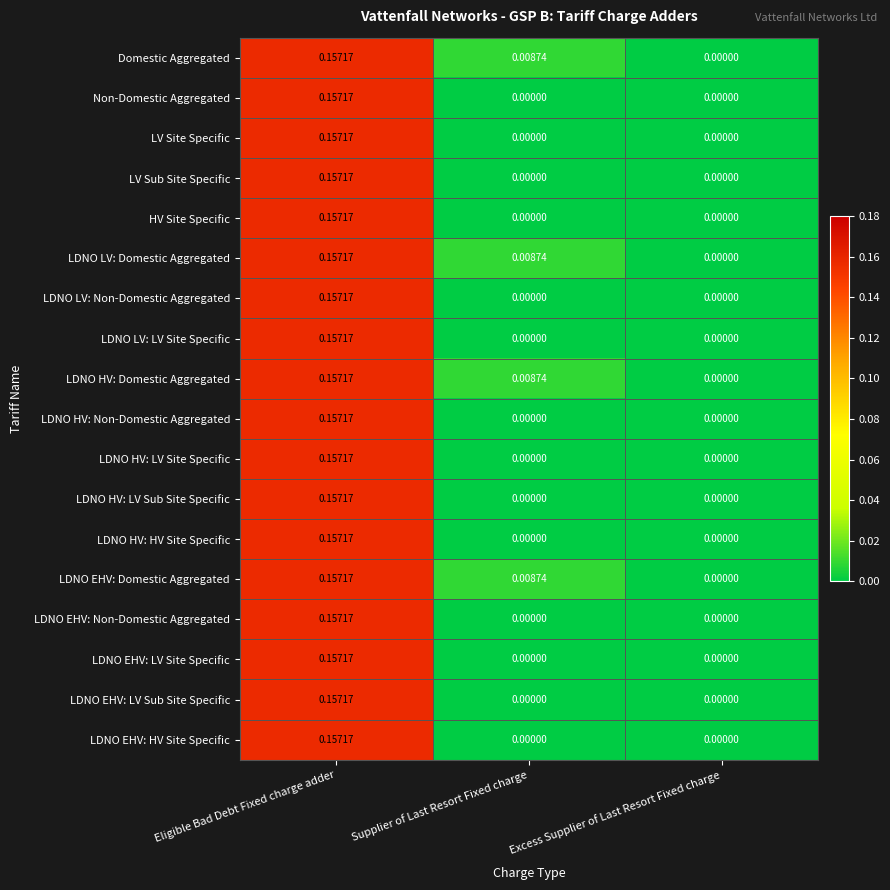

How many categories are shown in the chart?

3